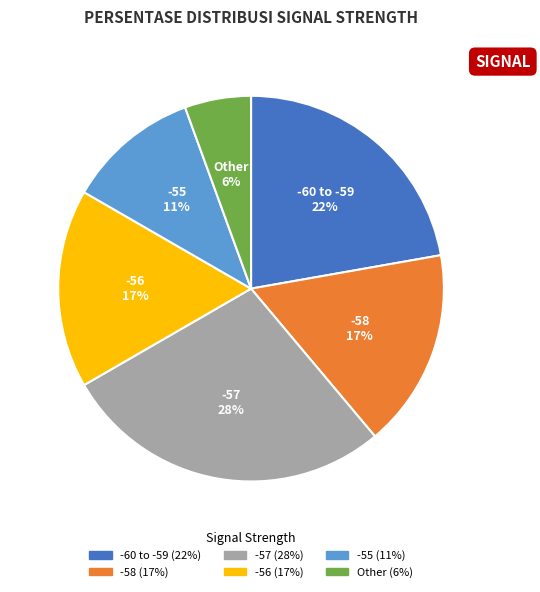

Is there a majority slice in this chart?

No